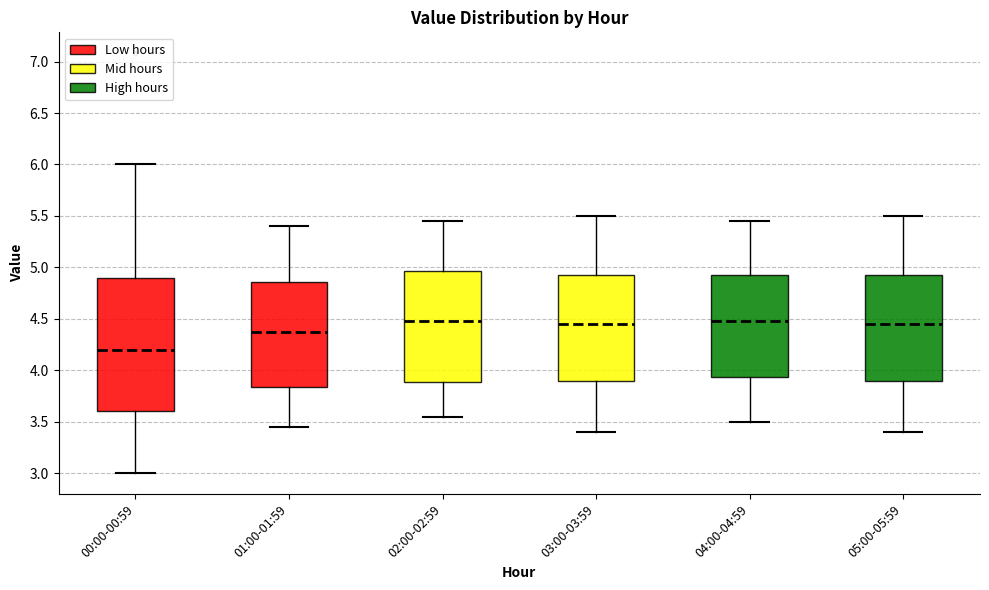

Which box's median line is the lowest?

00:00-00:59